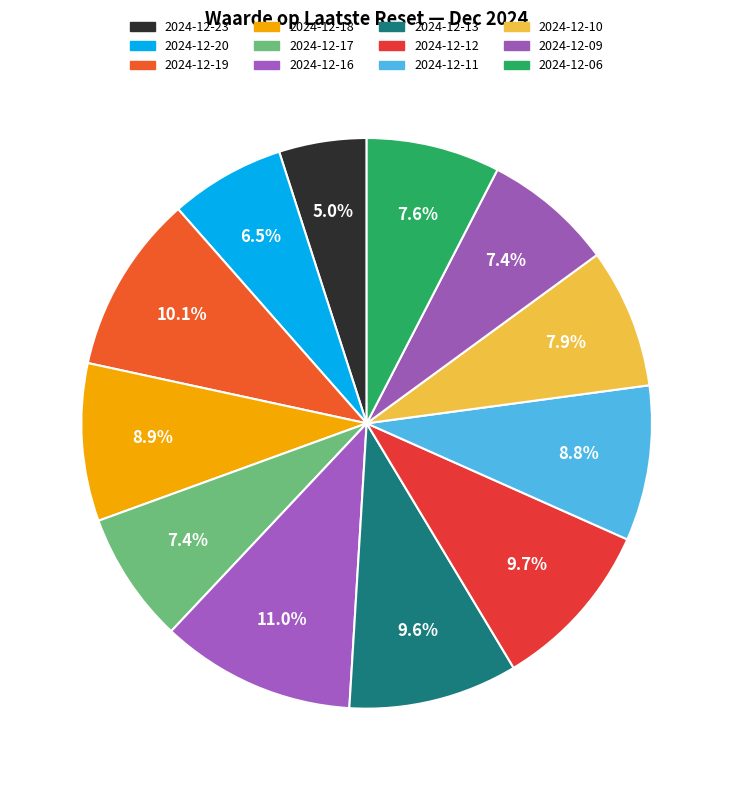

What percentage do 2024-12-06 and 2024-12-18 together represent?

16.5%